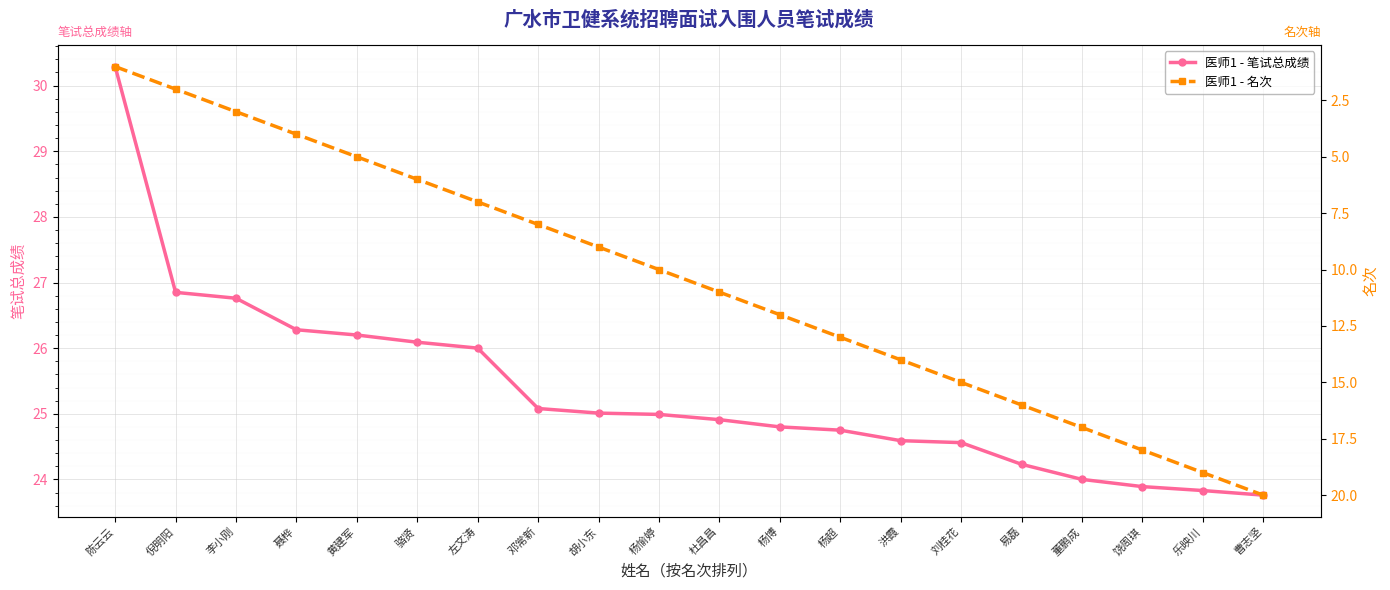

What is the spread (max minus min) of values at 曹志坚?

3.8